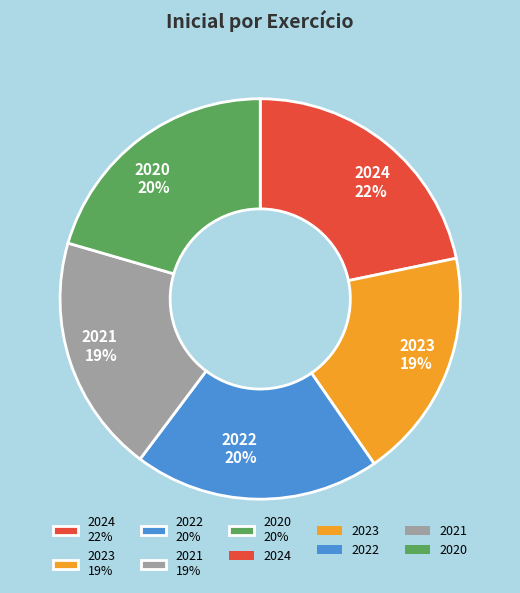

To the nearest percent, what portion does 2021 19% represent?

19%